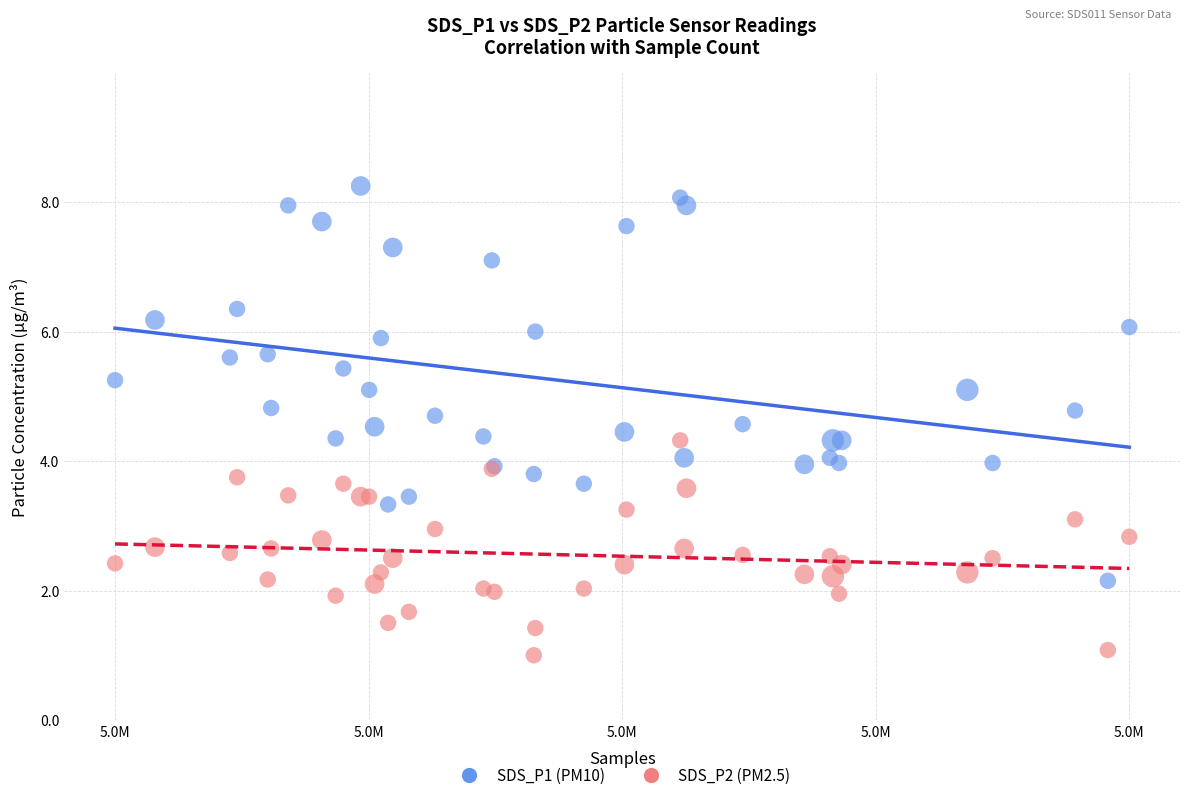

What is the X range (max minus min) for the scatter plot?

7421.0